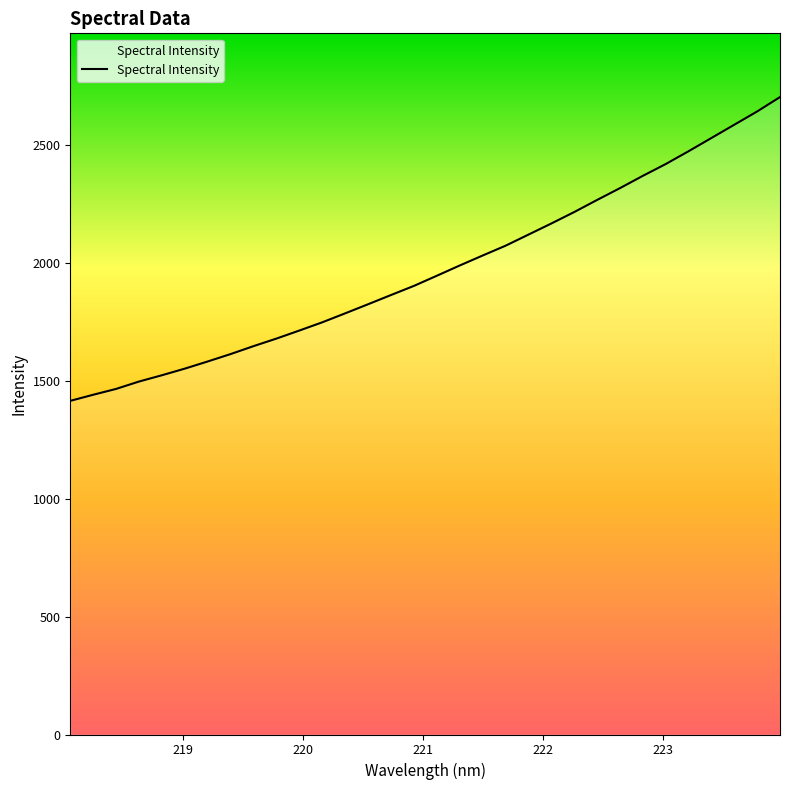

True or false: the data has more than 2 interior local peaks.

False